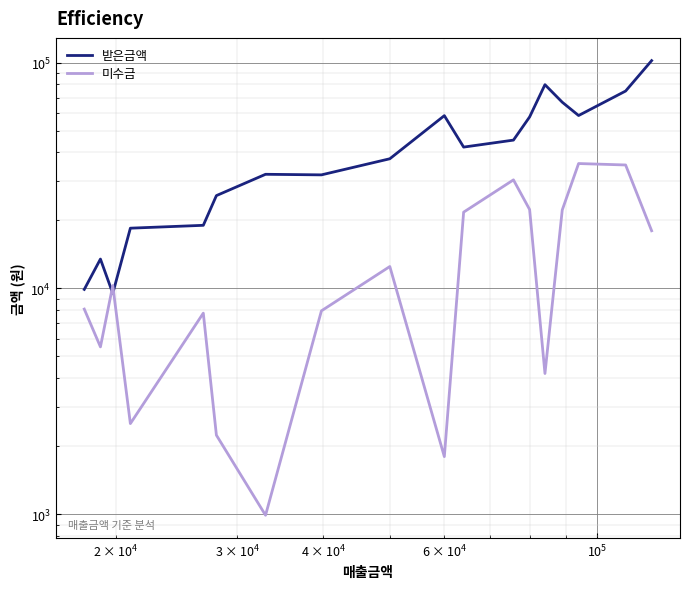

How many intersections are there between 미수금 and 받은금액?

2